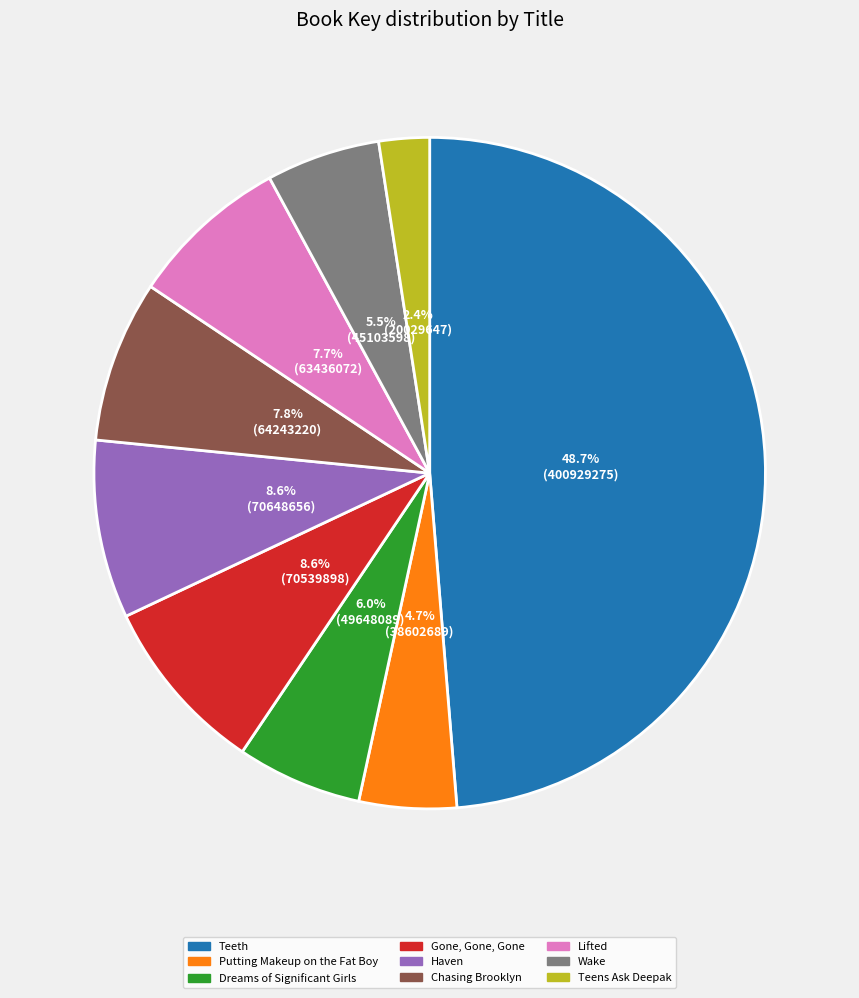

Count the number of slices in the pie.

9